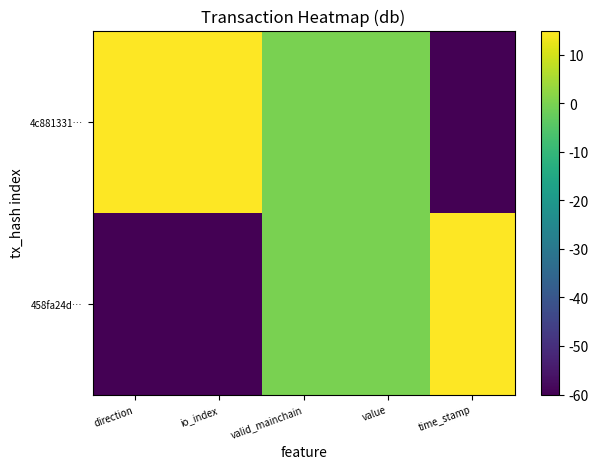

Rank the series by their maximum value, from highest to lowest.

458fa24d…, 4c881331…